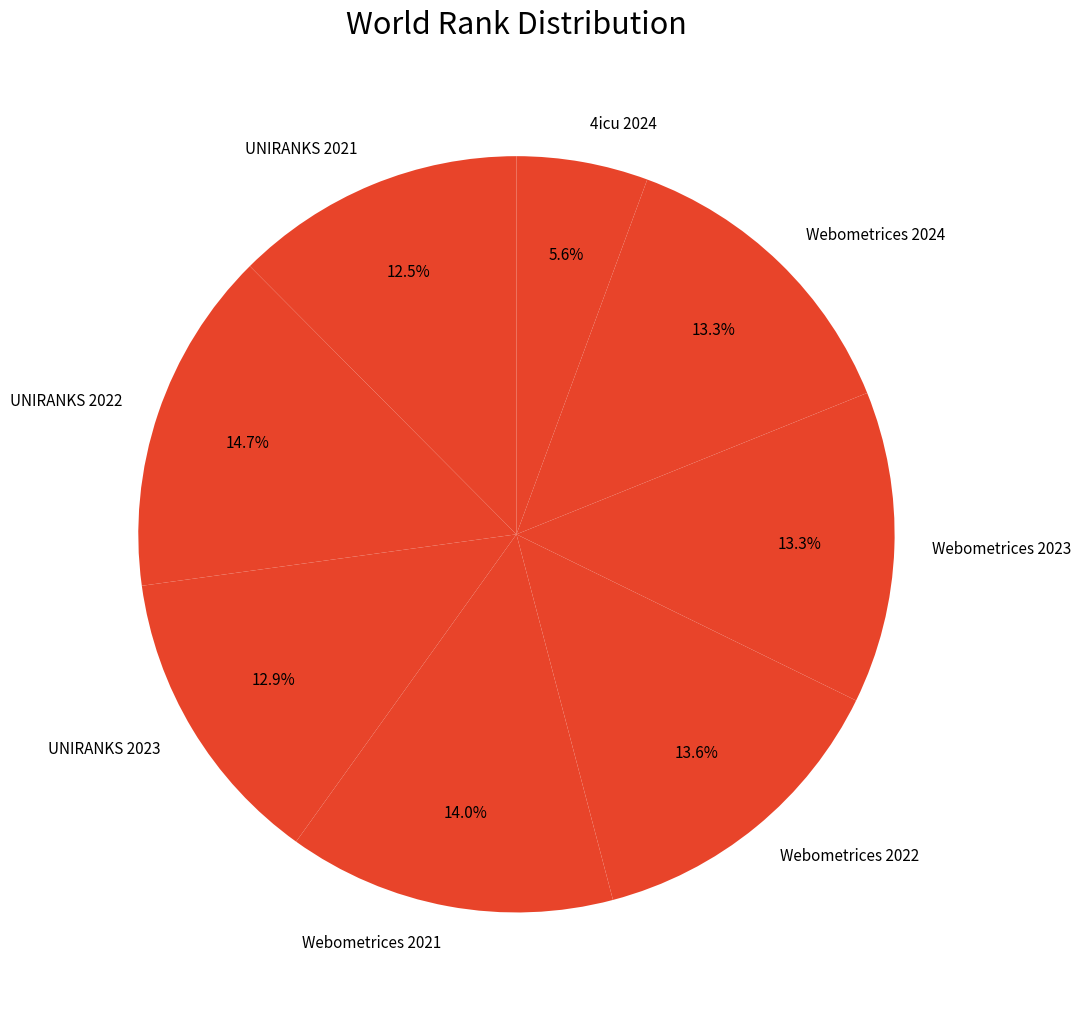

To the nearest percent, what portion does UNIRANKS 2022 represent?

15%